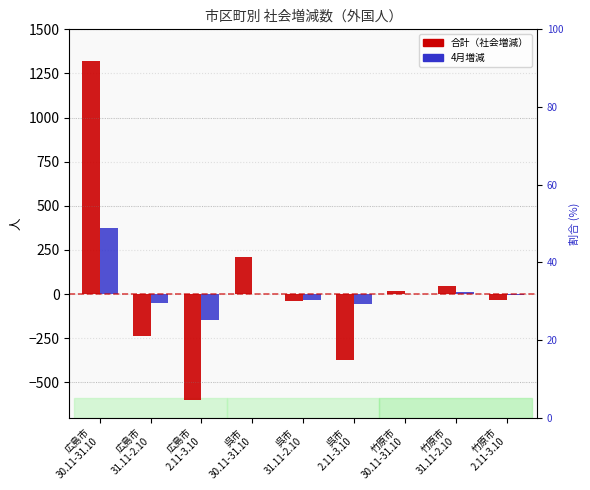

How many series are shown in this chart?

2